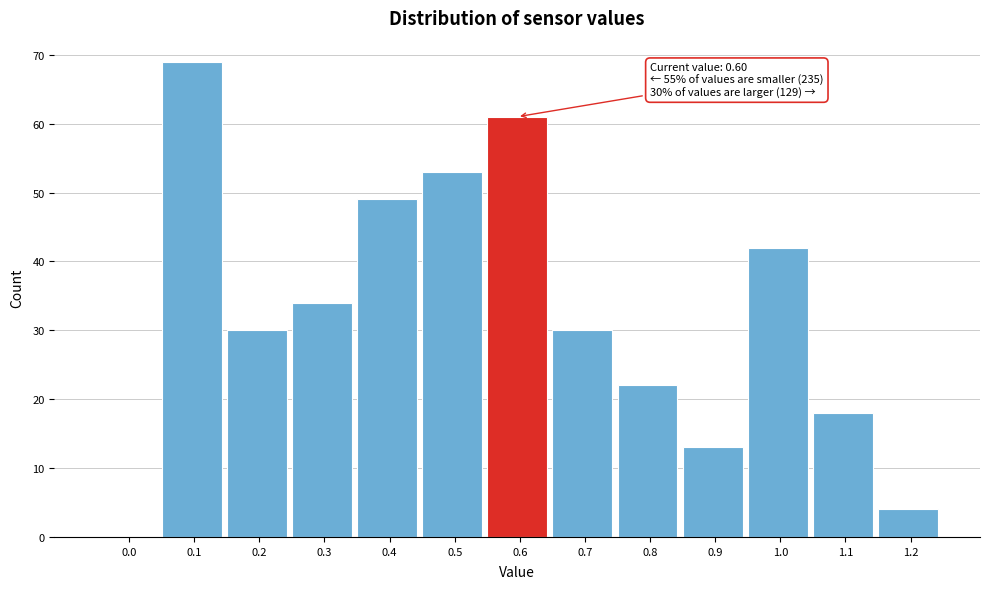

Reading right to left, what are all the values shown in this chart?

1.2=4	1.1=18	1.0=42	0.9=13	0.8=22	0.7=30	0.6=61	0.5=53	0.4=49	0.3=34	0.2=30	0.1=69	0.0=0